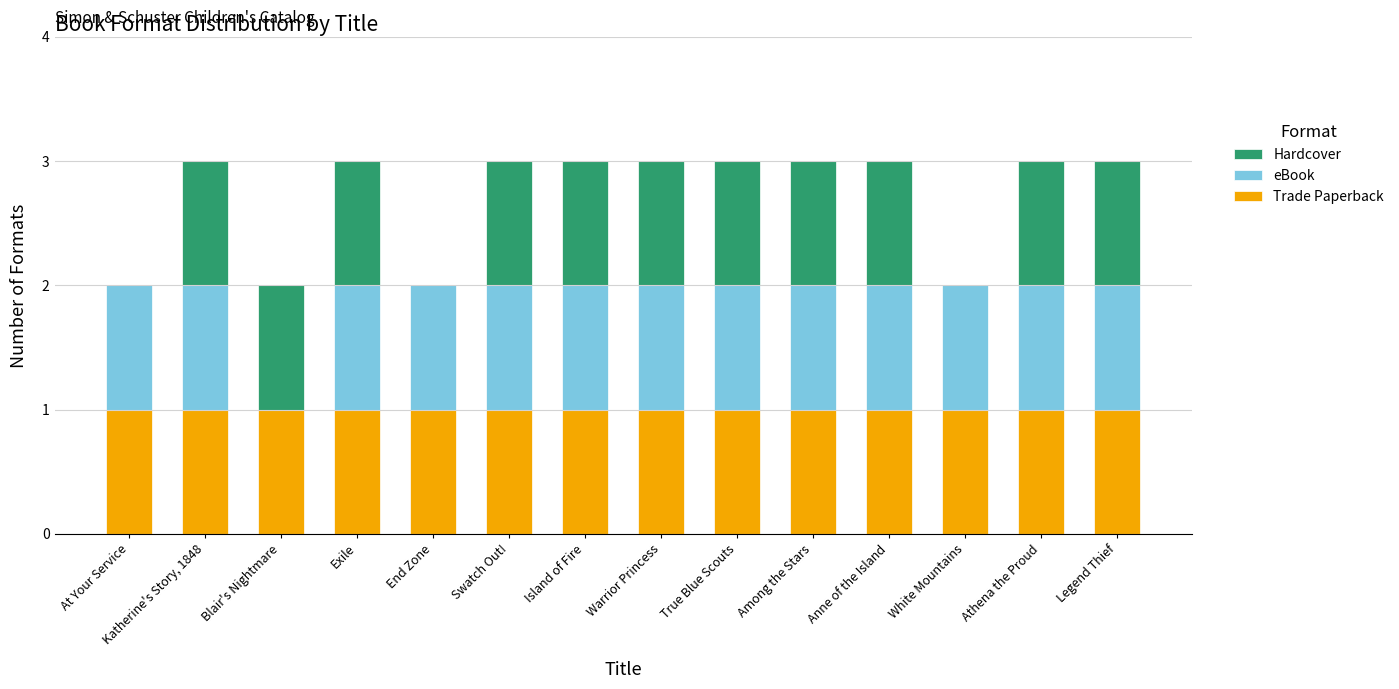

True or false: Trade Paperback has a value of 1 at Warrior Princess.

True